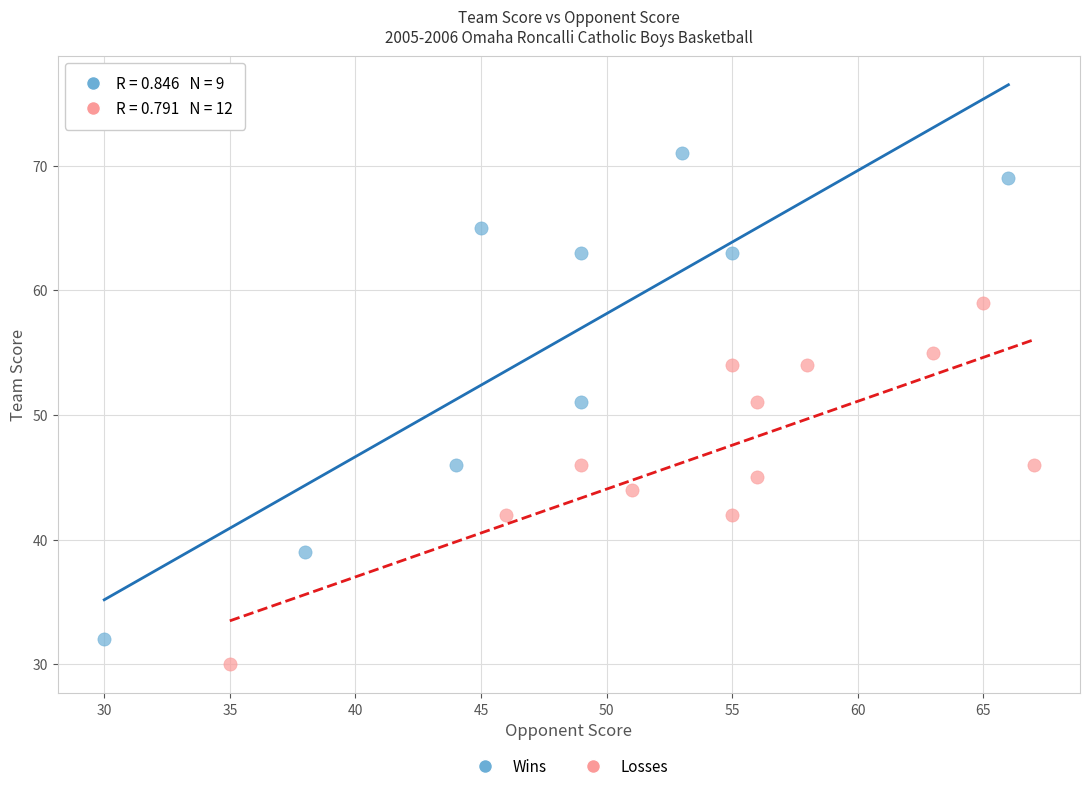

Which series has the widest spread of Y values?

Wins